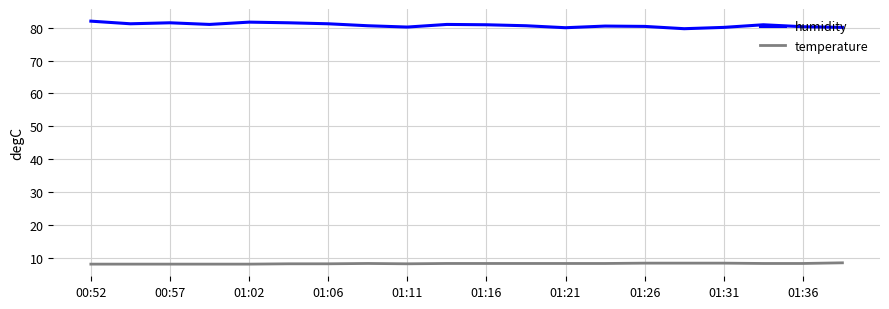

True or false: temperature and humidity intersect in this chart.

False